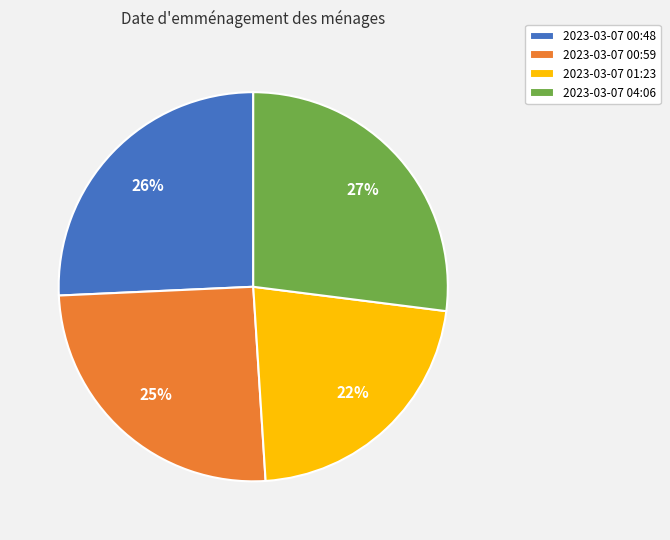

The 2023-03-07 00:48 slice represents 26% of the pie. True or false?

True